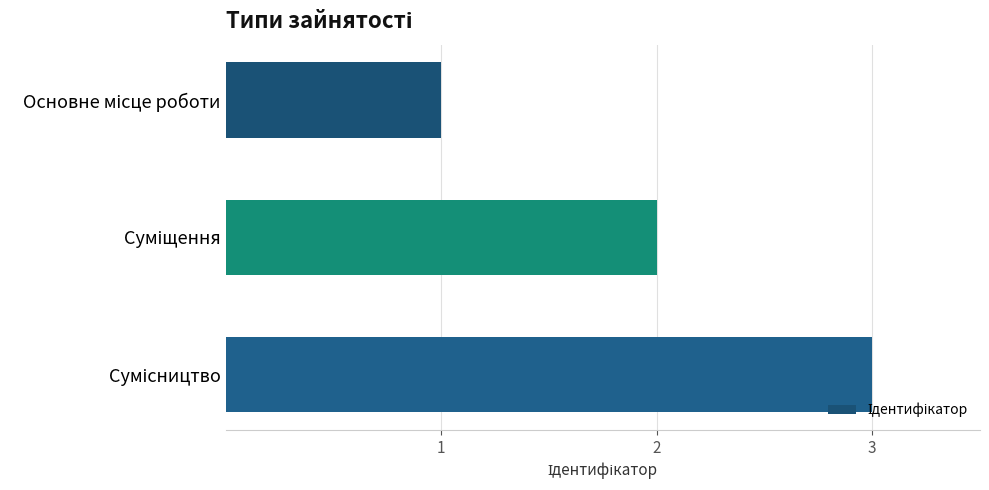

What is the greatest value displayed?

3